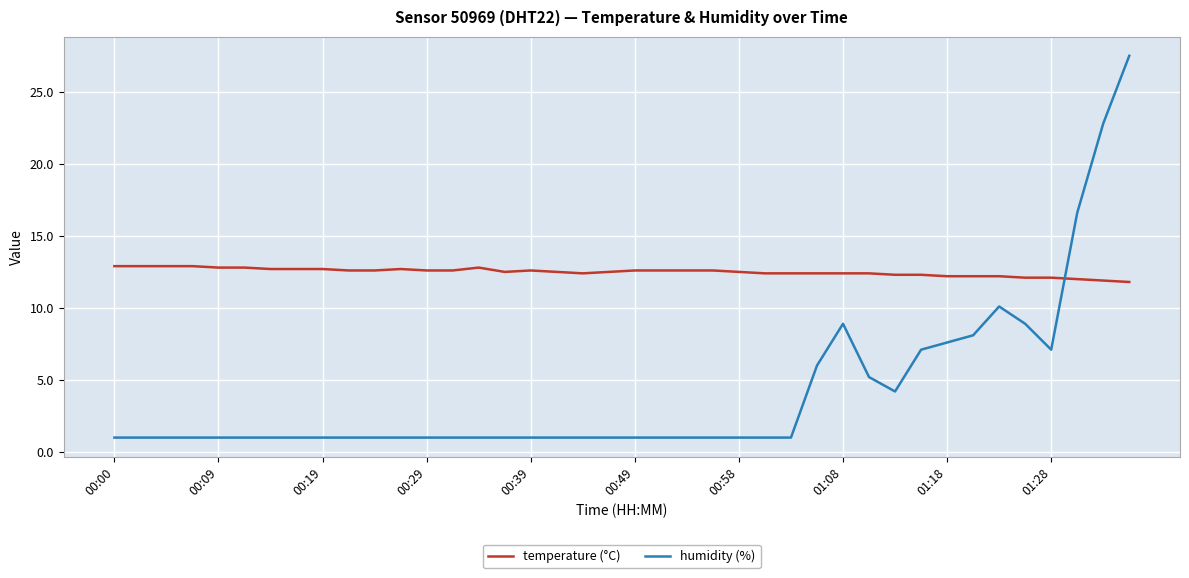

Which series has the largest range (max minus min)?

humidity (%)